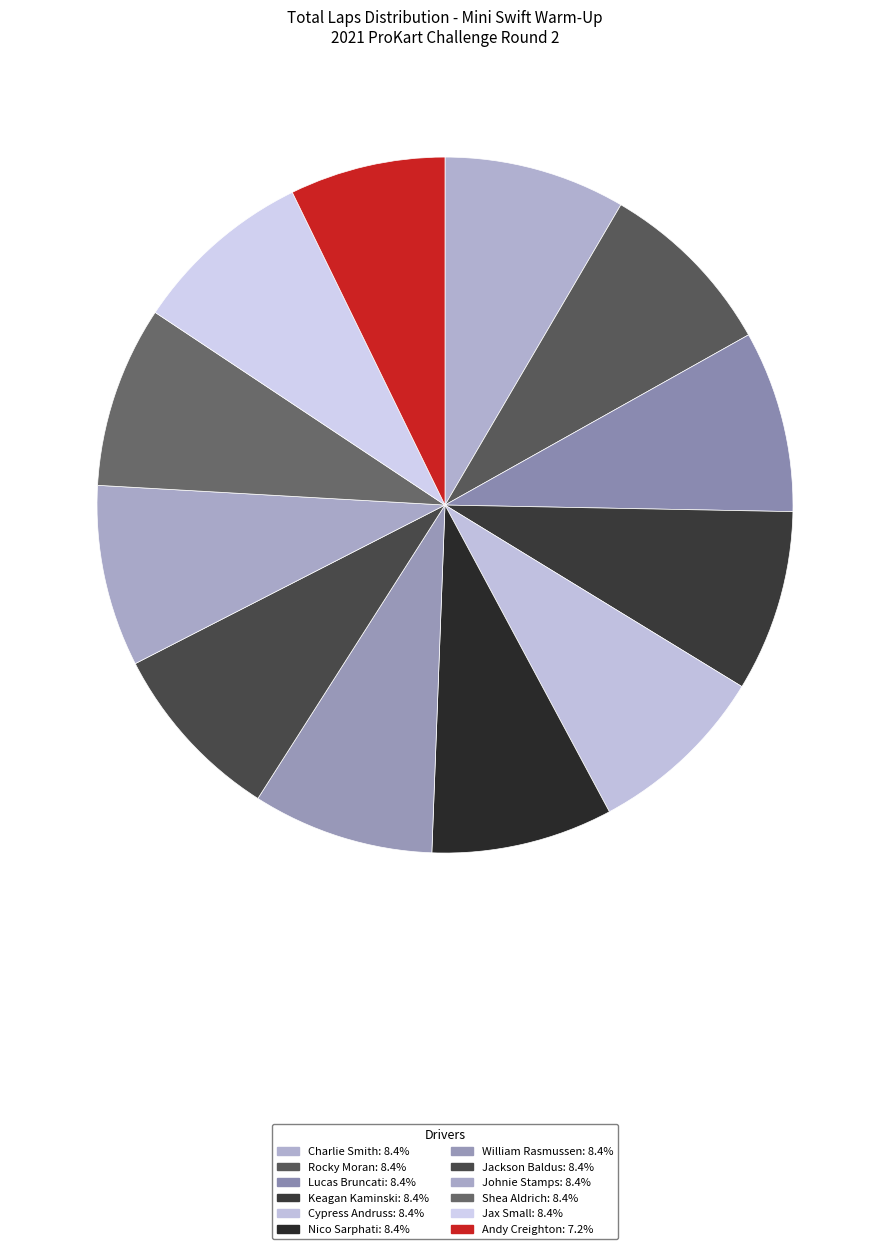

Which category has the biggest portion of the pie?

Charlie Smith